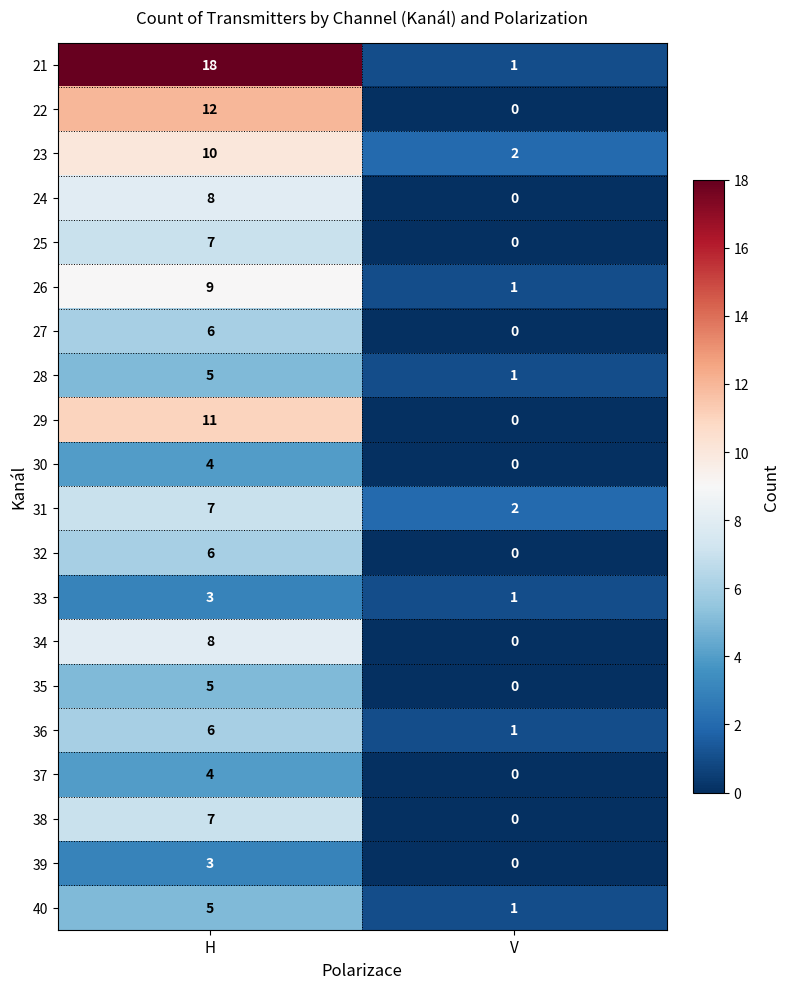

List the labels in order of 22 value, smallest first.

V, H